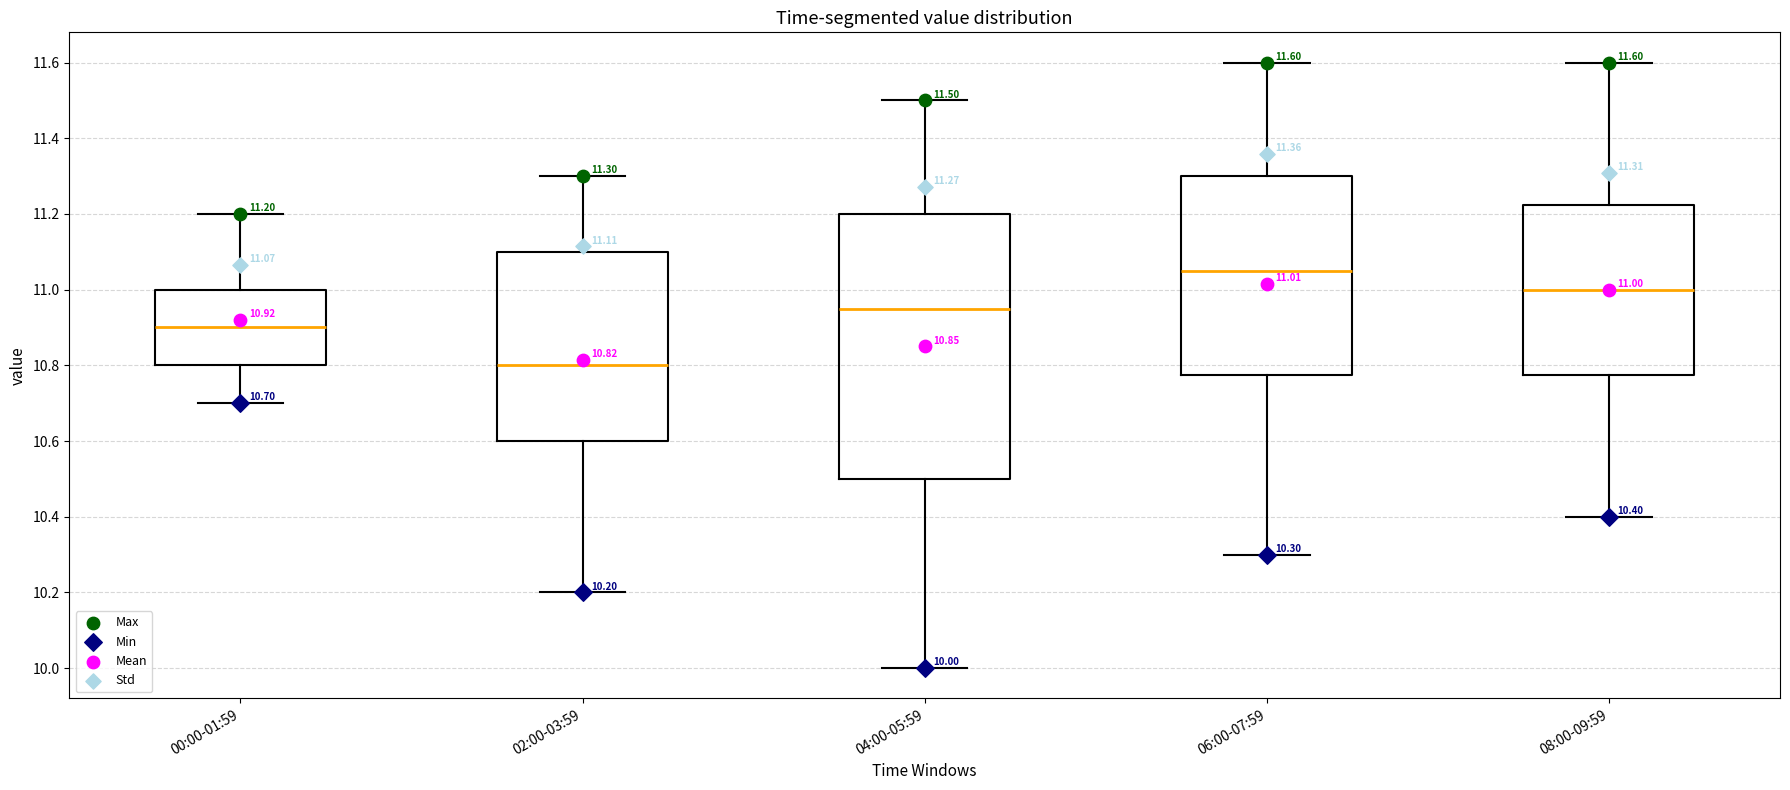

Comparing the boxes themselves (not the whiskers), which one is the tallest?

04:00-05:59